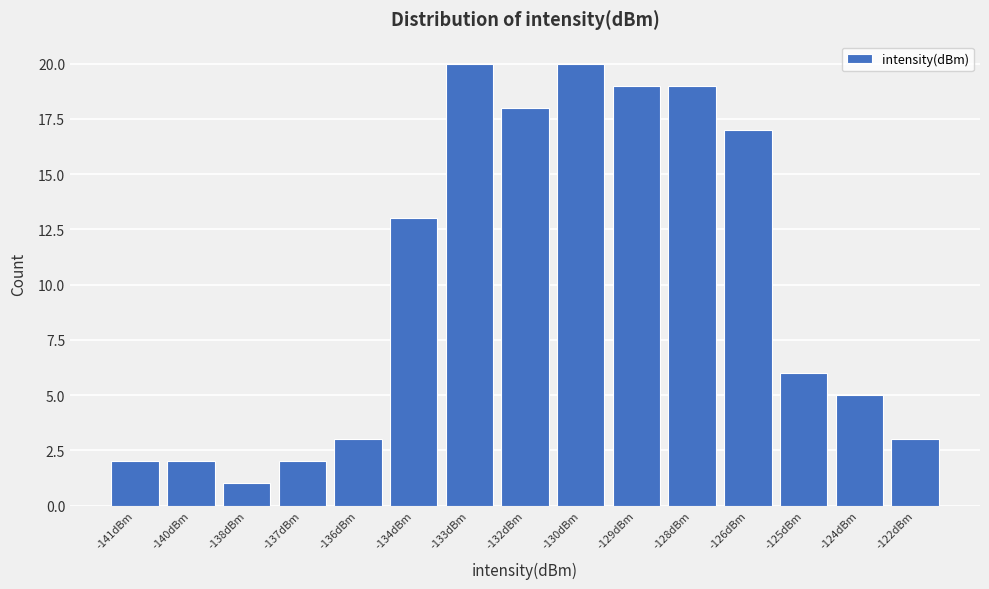

Reading right to left, extract all data points from this chart.

-122dBm=3	-124dBm=5	-125dBm=6	-126dBm=17	-128dBm=19	-129dBm=19	-130dBm=20	-132dBm=18	-133dBm=20	-134dBm=13	-136dBm=3	-137dBm=2	-138dBm=1	-140dBm=2	-141dBm=2